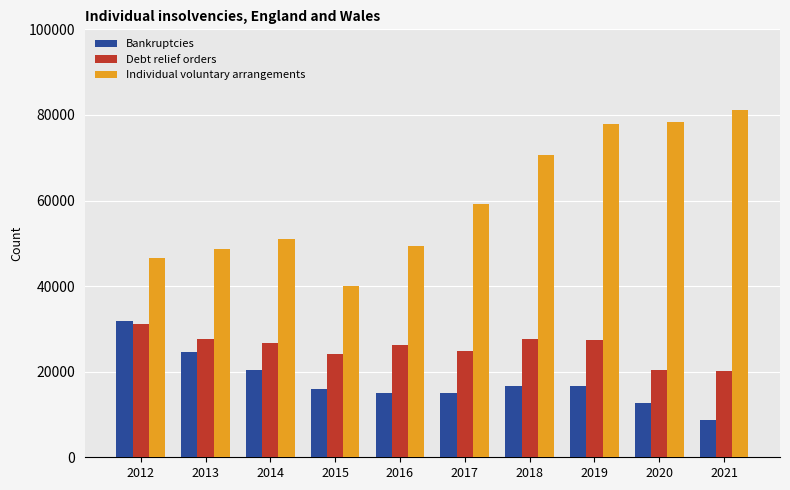

What is the difference between the maximum and minimum values in the Individual voluntary arrangements series?

41185